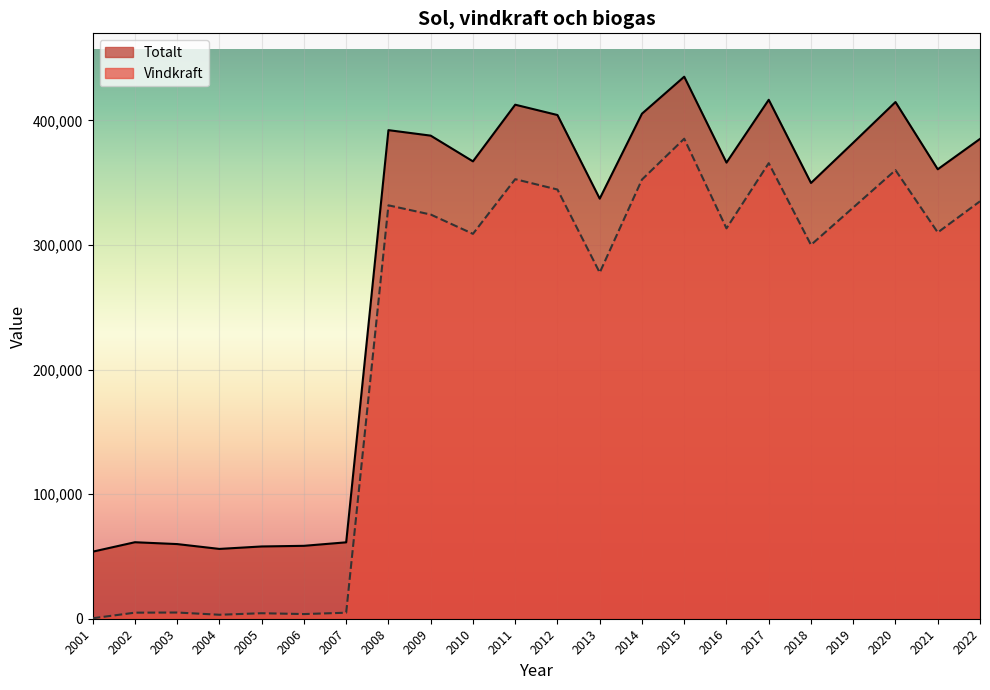

How many interior local peaks does the Vindkraft series have?

7